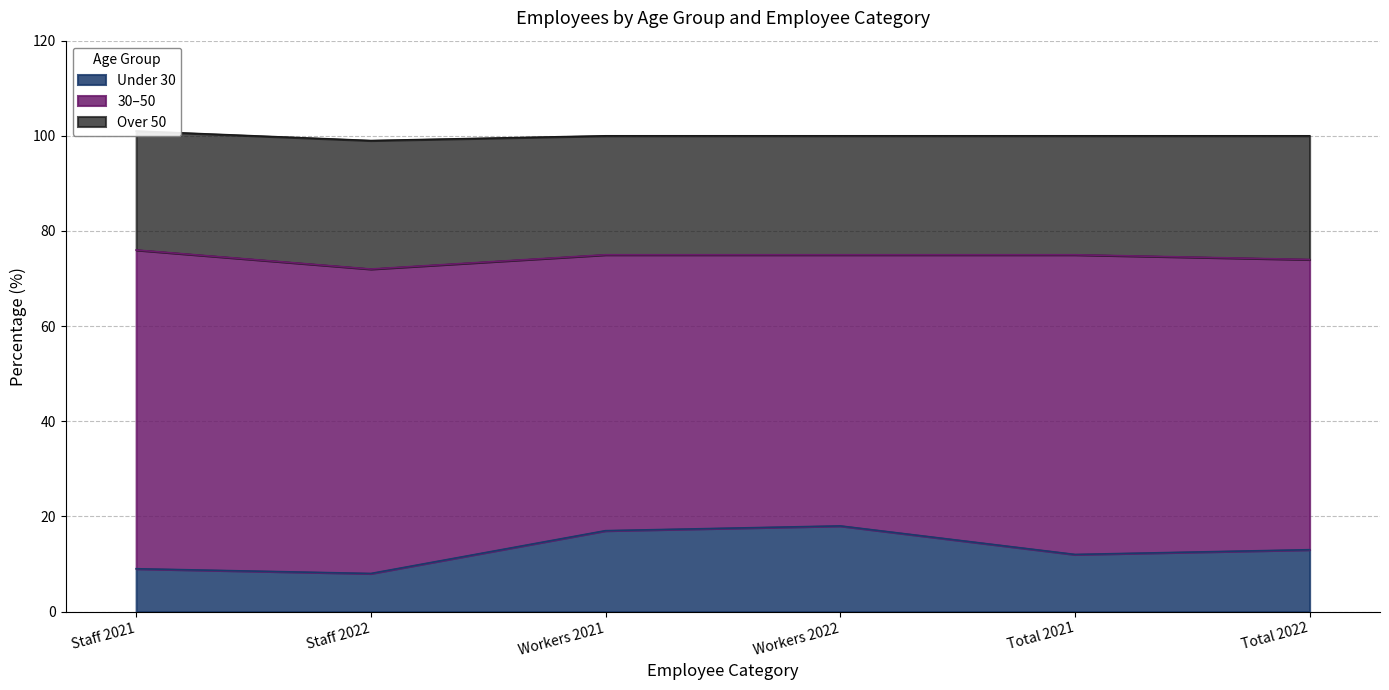

Reading left to right, extract all data points from this chart.

Under 30: 9	8	17	18	12	13
30-50: 67	64	58	57	63	61
Over 50: 25	27	25	25	25	26